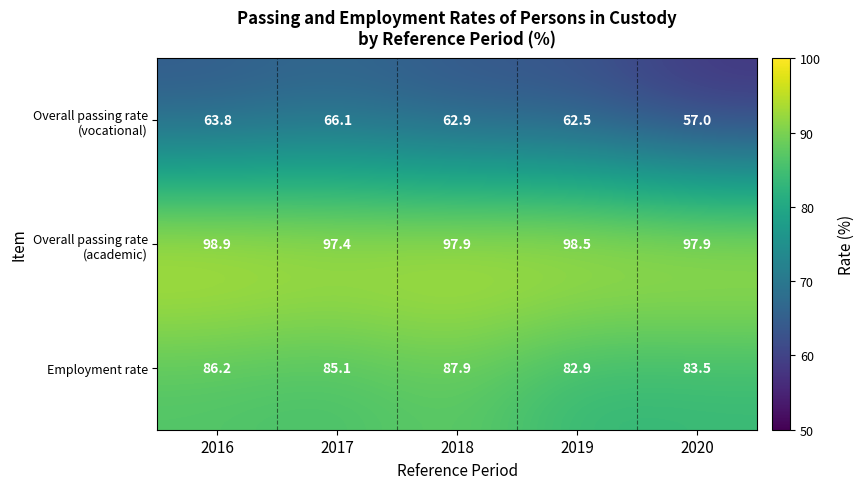

What is the difference between the Employment rate values at 2018 and 2020?

4.4